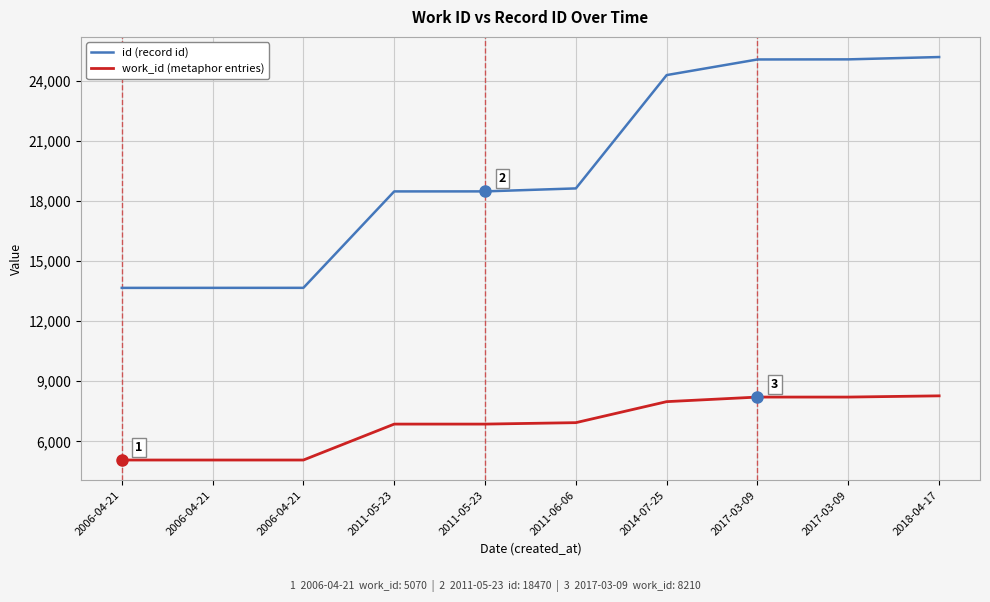

Does the chart have visible grid lines?

Yes